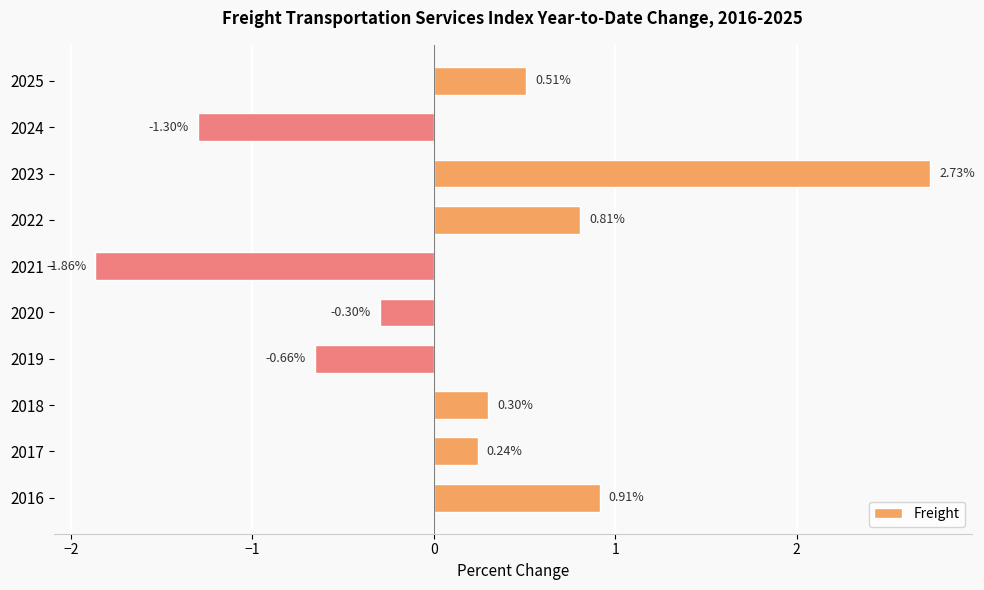

List the labels in order of value, smallest first.

2021, 2024, 2019, 2020, 2017, 2018, 2025, 2022, 2016, 2023